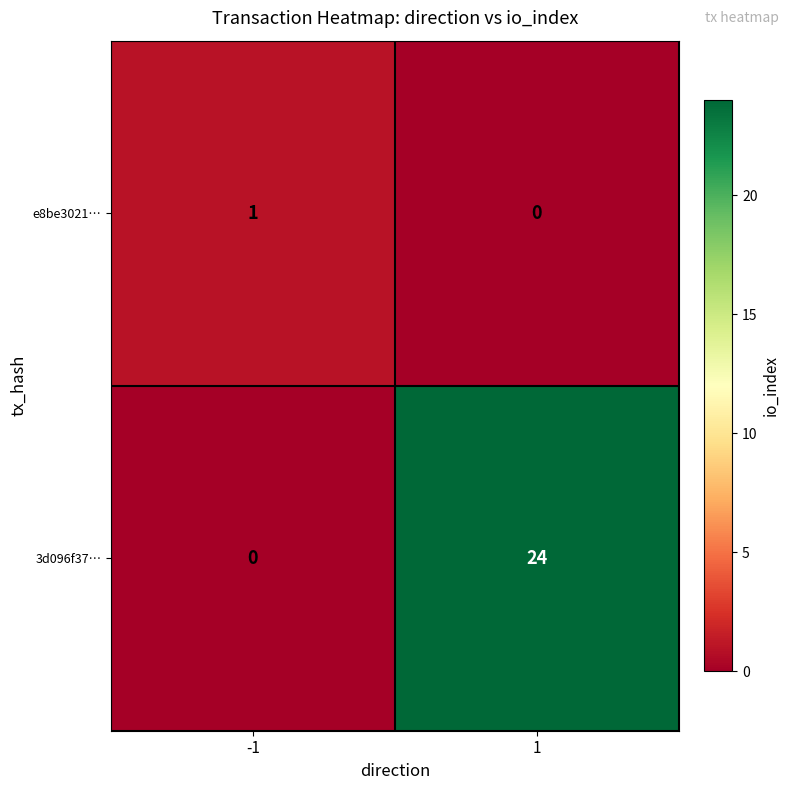

Which series has the largest range (max minus min)?

3d096f37…